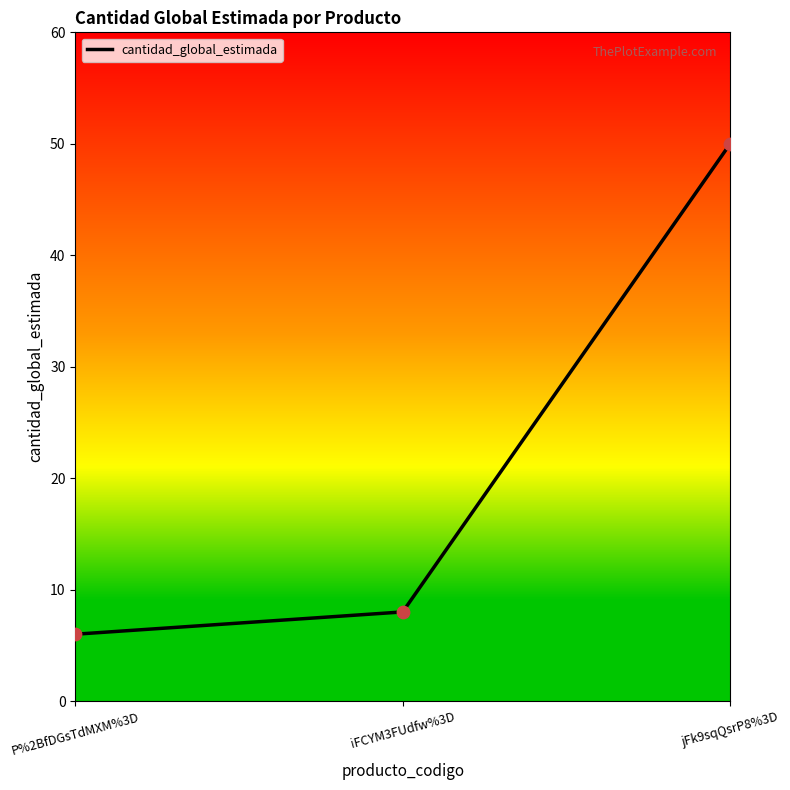

Between jFk9sqQsrP8%3D and P%2BfDGsTdMXM%3D, which is larger?

jFk9sqQsrP8%3D